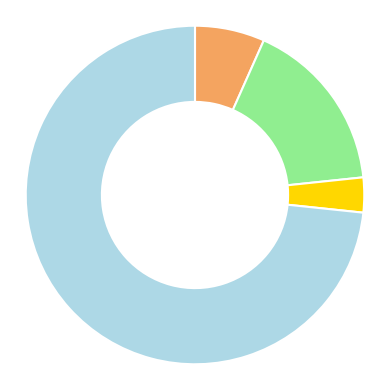

Does any single category account for the majority?

Yes